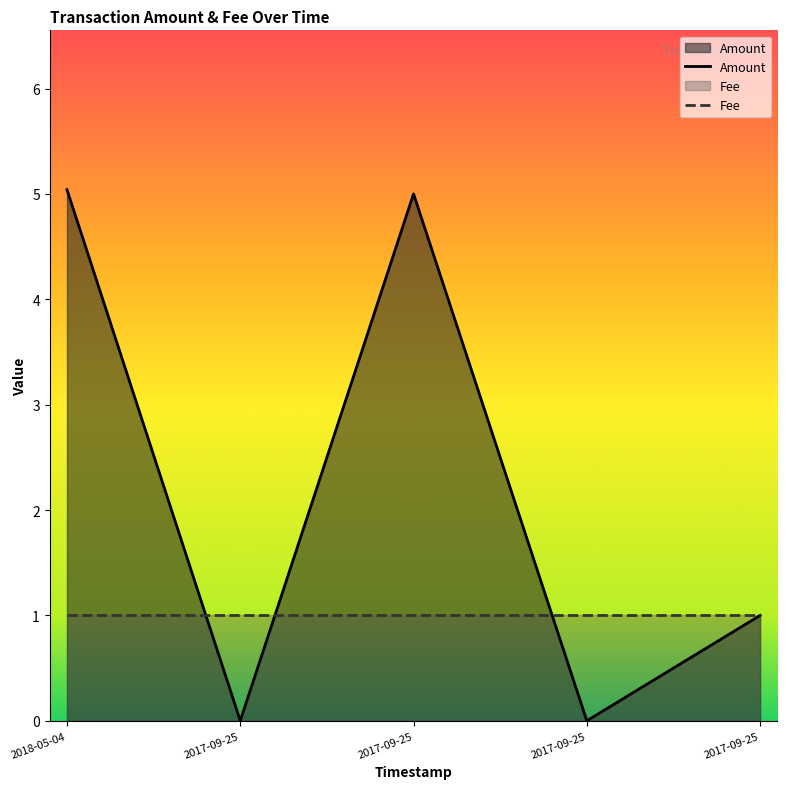

What is the greatest value displayed?

5.0